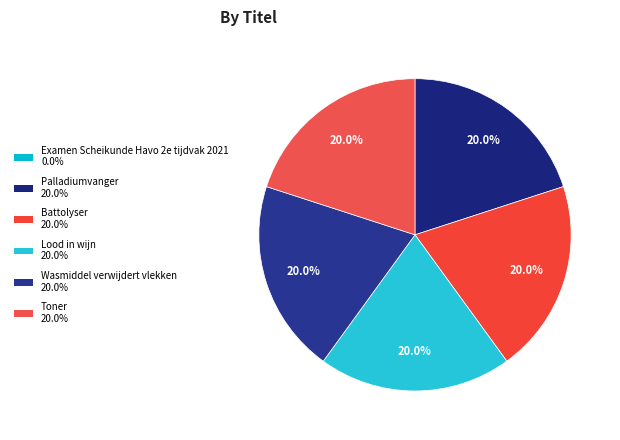

To the nearest percent, what is the difference between the Battolyser and Examen Scheikunde Havo 2e tijdvak 2021 slice percentages?

20%